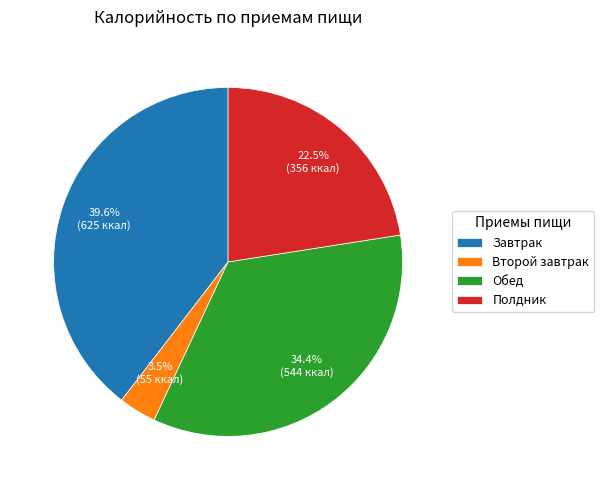

Is there any slice that represents more than half of the pie?

No